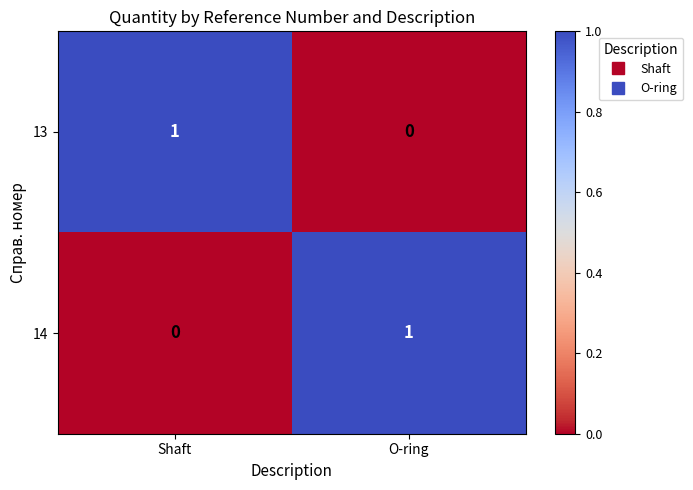

Is the value of 14 at O-ring greater than the value of 13 at O-ring?

Yes